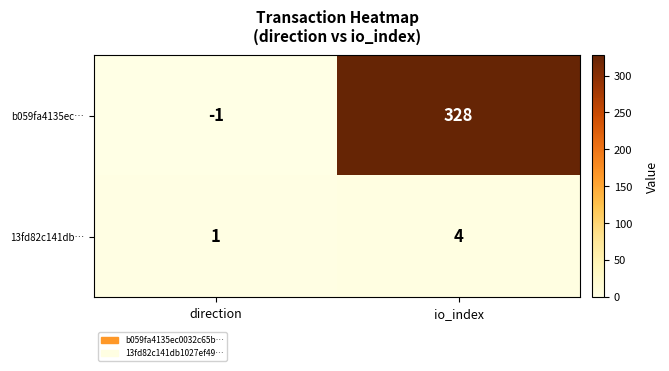

Which series has the largest total across all categories?

b059fa4135ec…